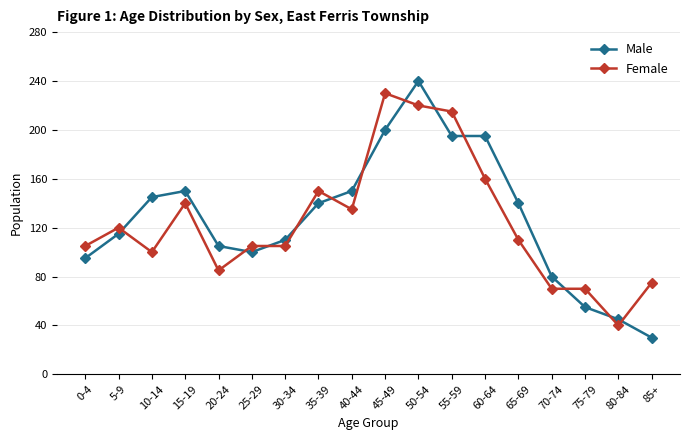

List the series in order of their peak value, highest first.

Male, Female